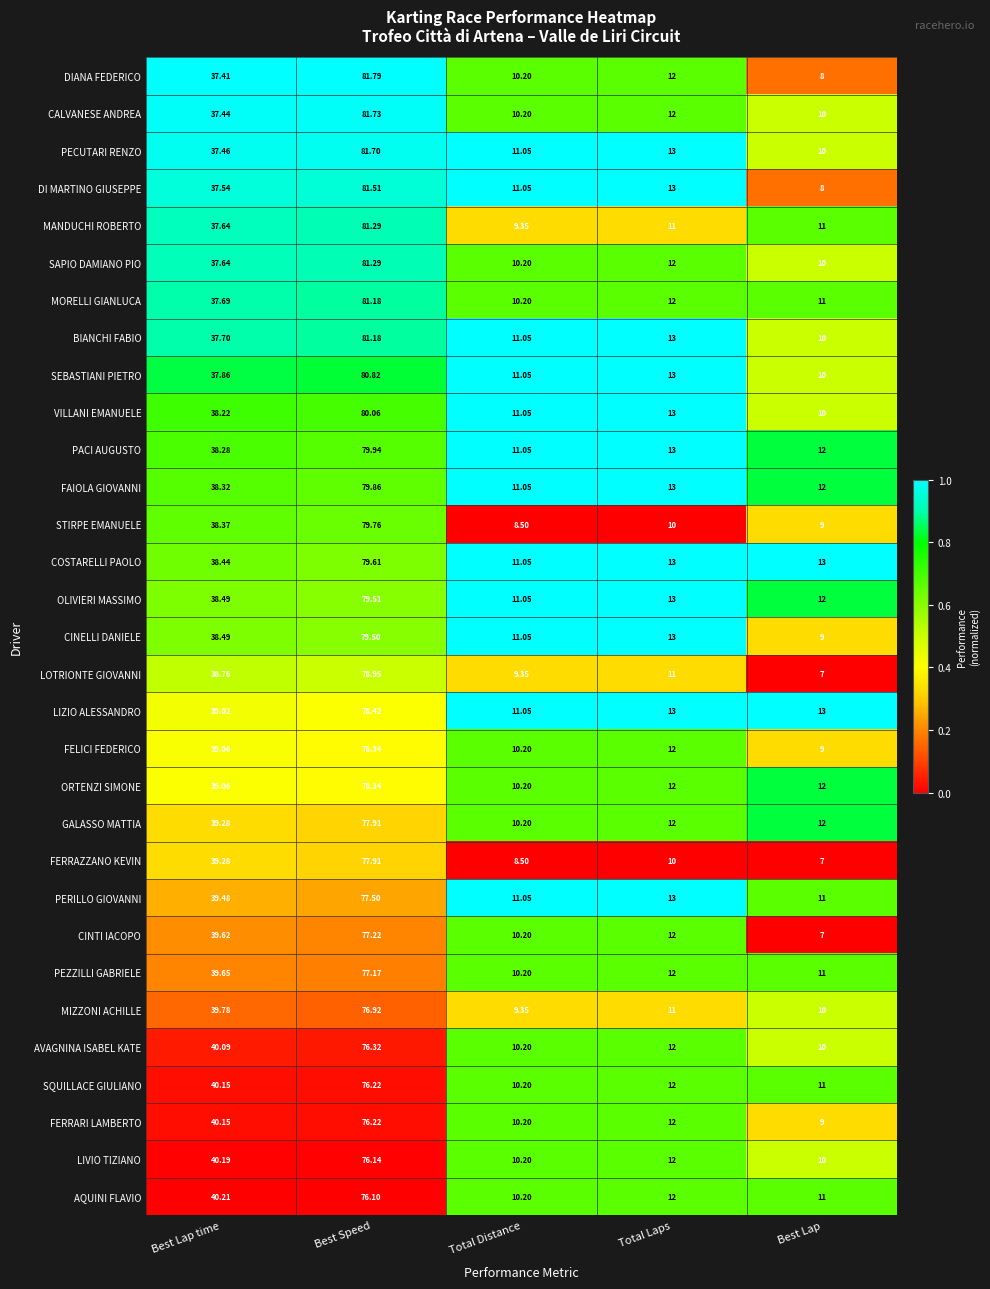

Which series has the widest spread of values?

DIANA FEDERICO